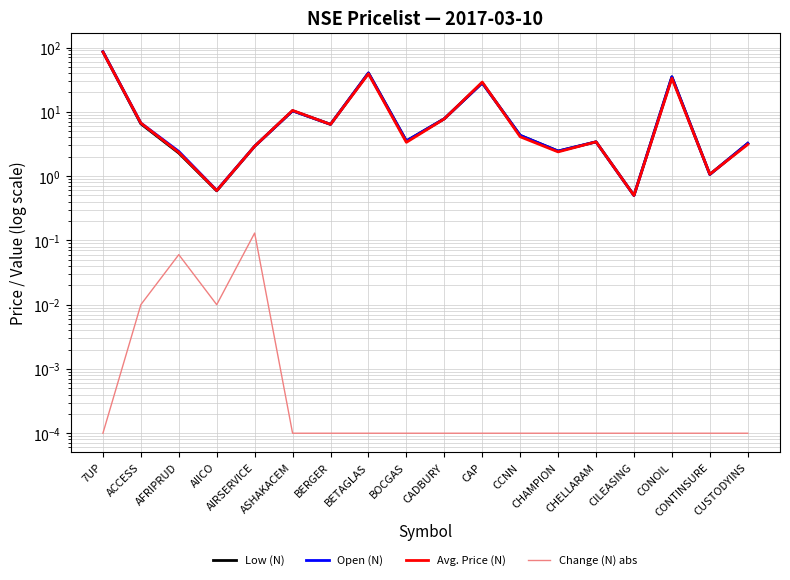

True or false: Avg. Price (N) and Open (N) intersect in this chart.

True